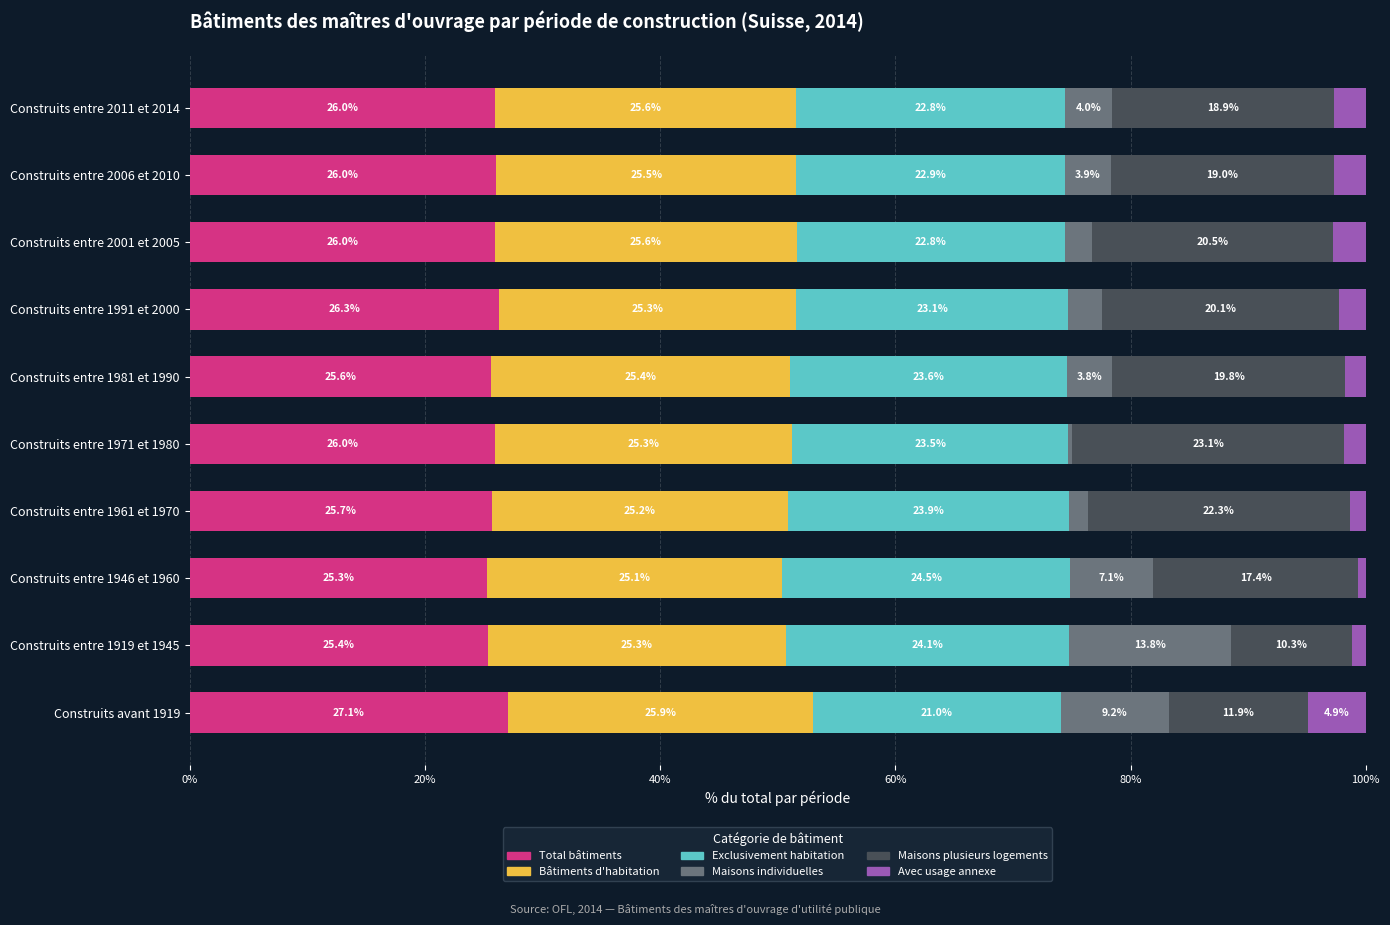

What is the minimum value for Total bâtiments?

25.3